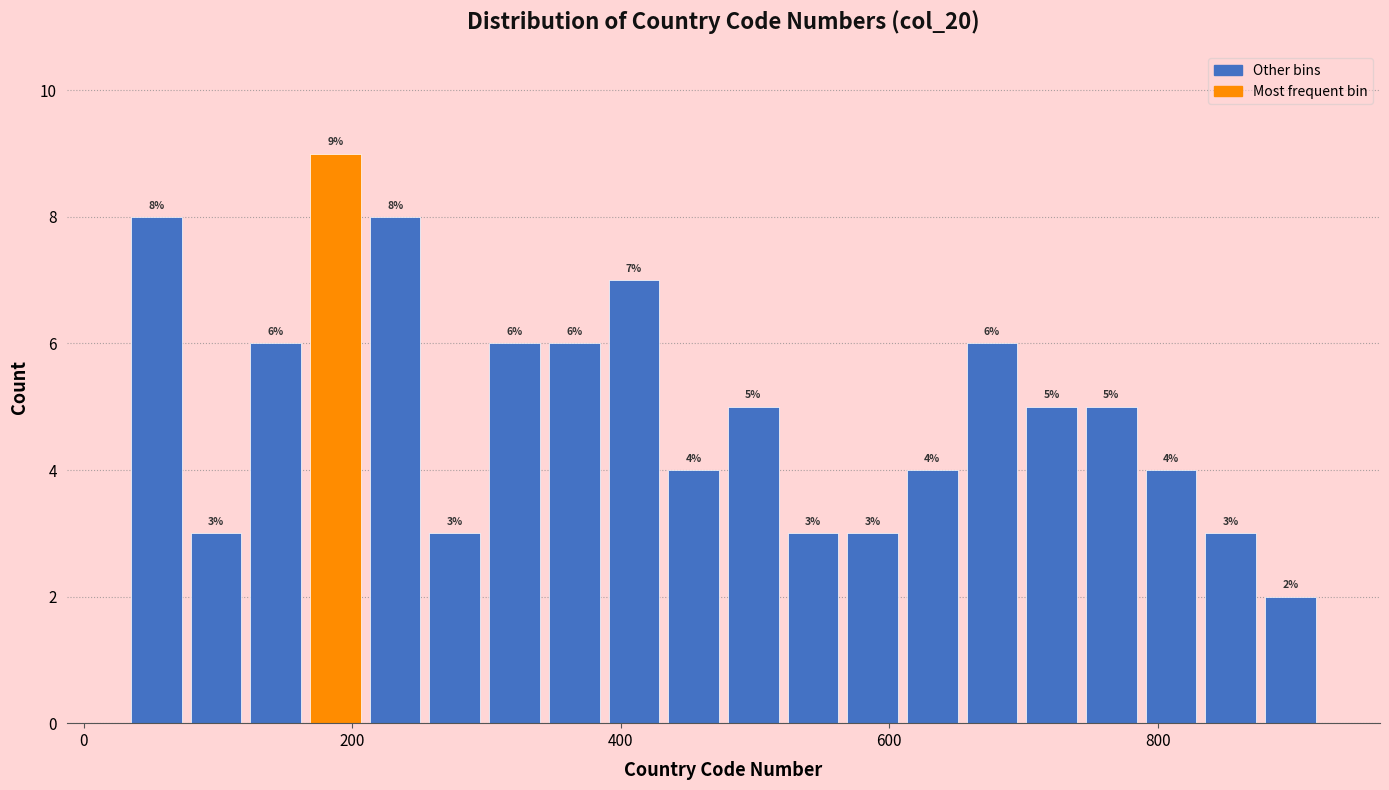

Around what value on the x-axis is the tallest bar? Give the approximate position of its centre, as read against the axis.

180